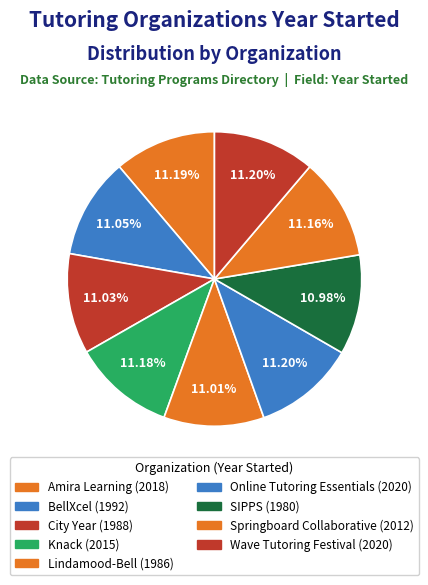

What percentage is the Amira Learning slice, to the nearest percent?

11%